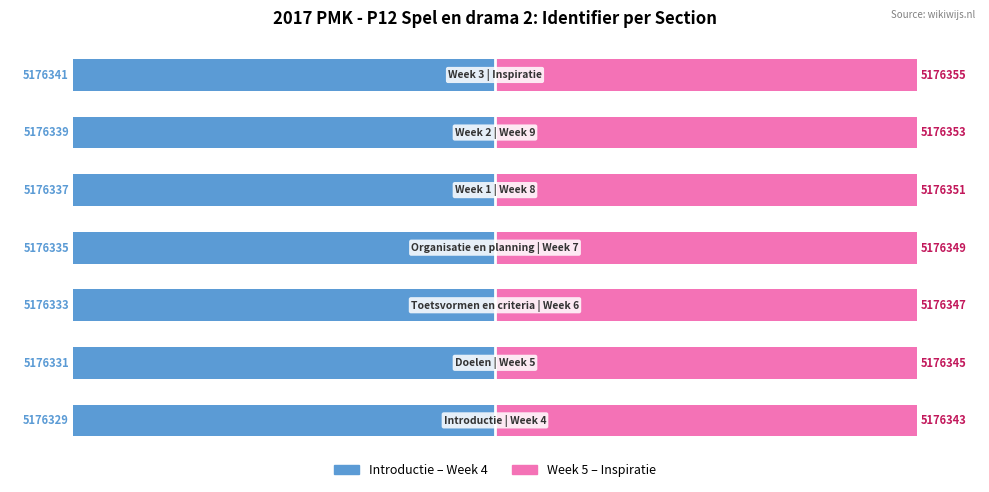

Rank the categories by Introductie–Week 4 value from lowest to highest.

6, 5, 4, 3, 2, 1, 0